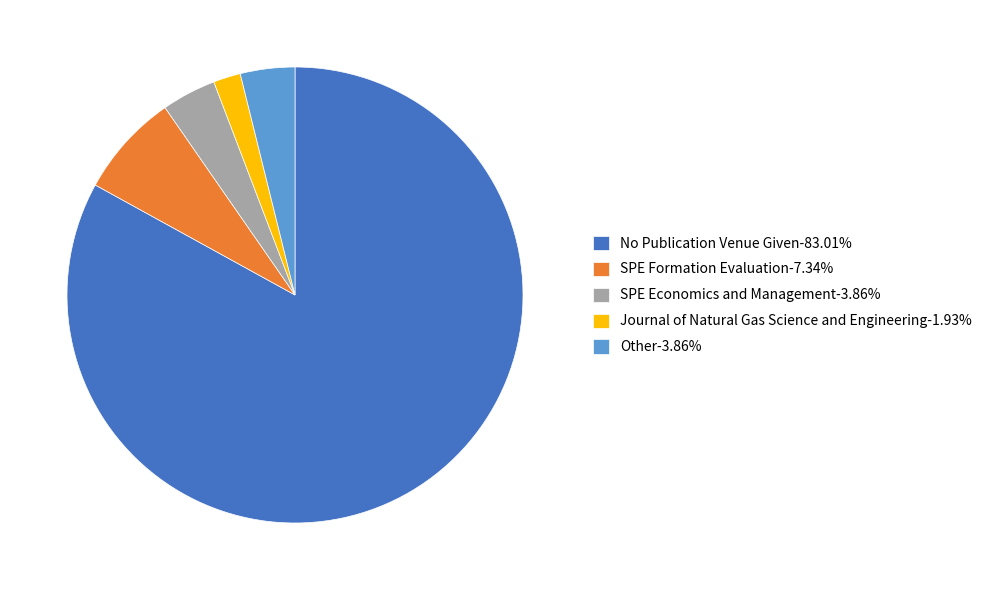

Combined, do SPE Economics and Management-3.86% and No Publication Venue Given-83.01% account for over 50%?

Yes